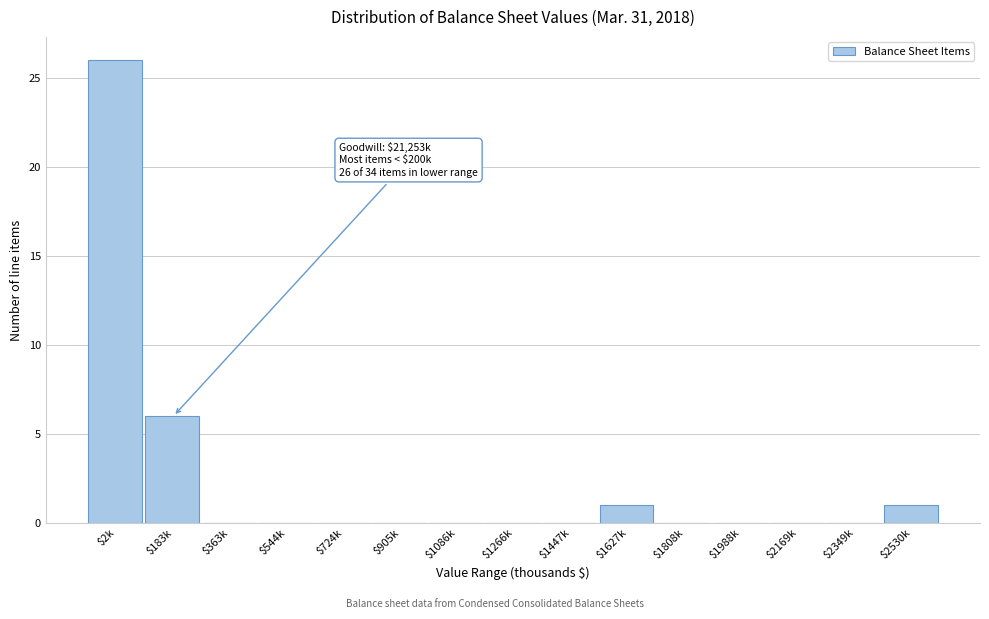

What is the sum of all values?

34